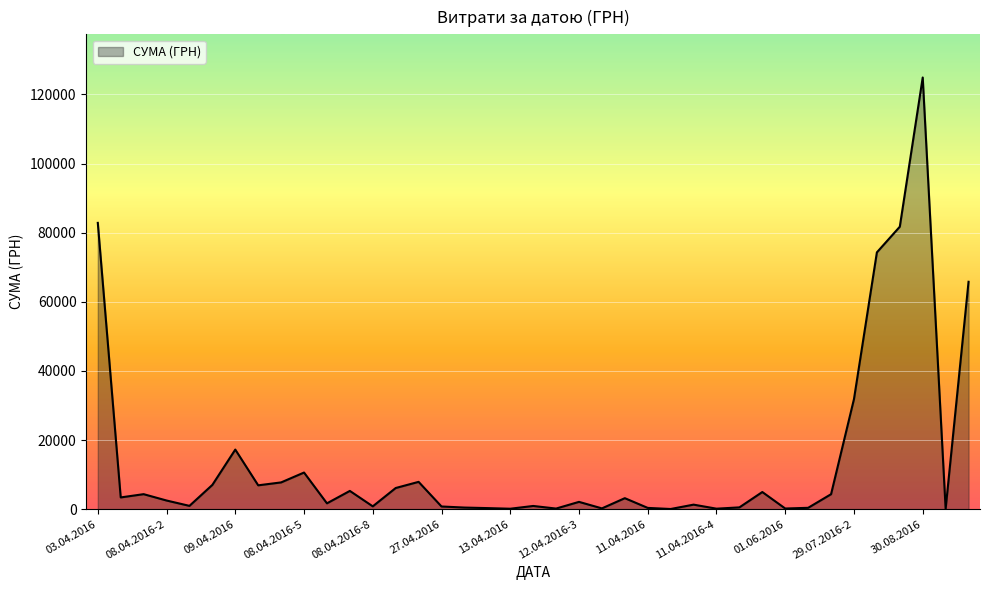

What is the maximum value shown in the chart?

124904.8